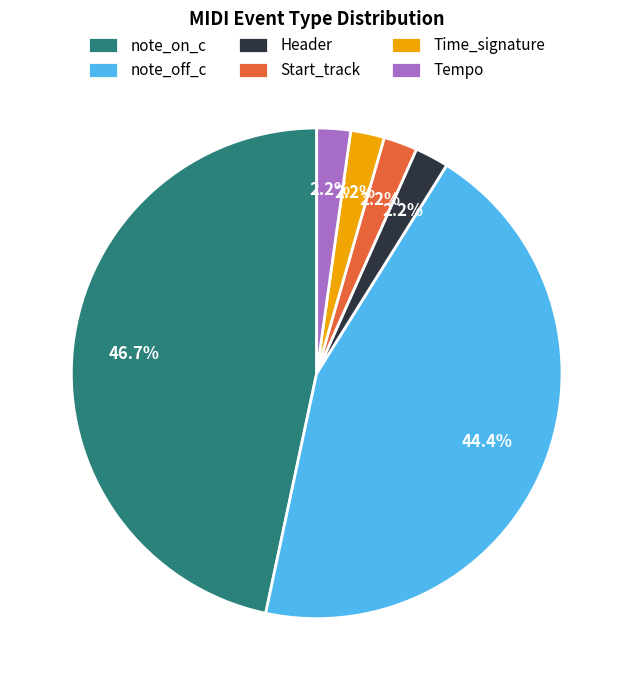

Is there a majority slice in this chart?

No